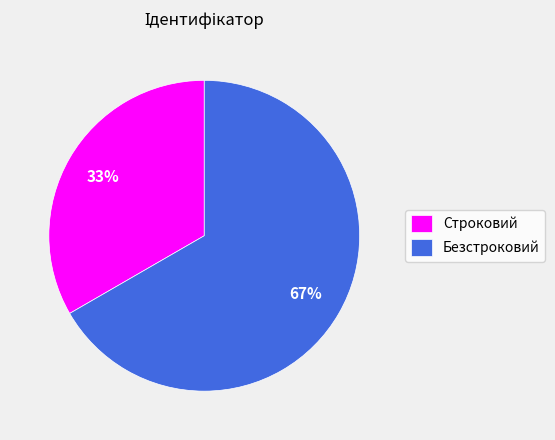

What is the largest slice in the pie chart?

Безстроковий